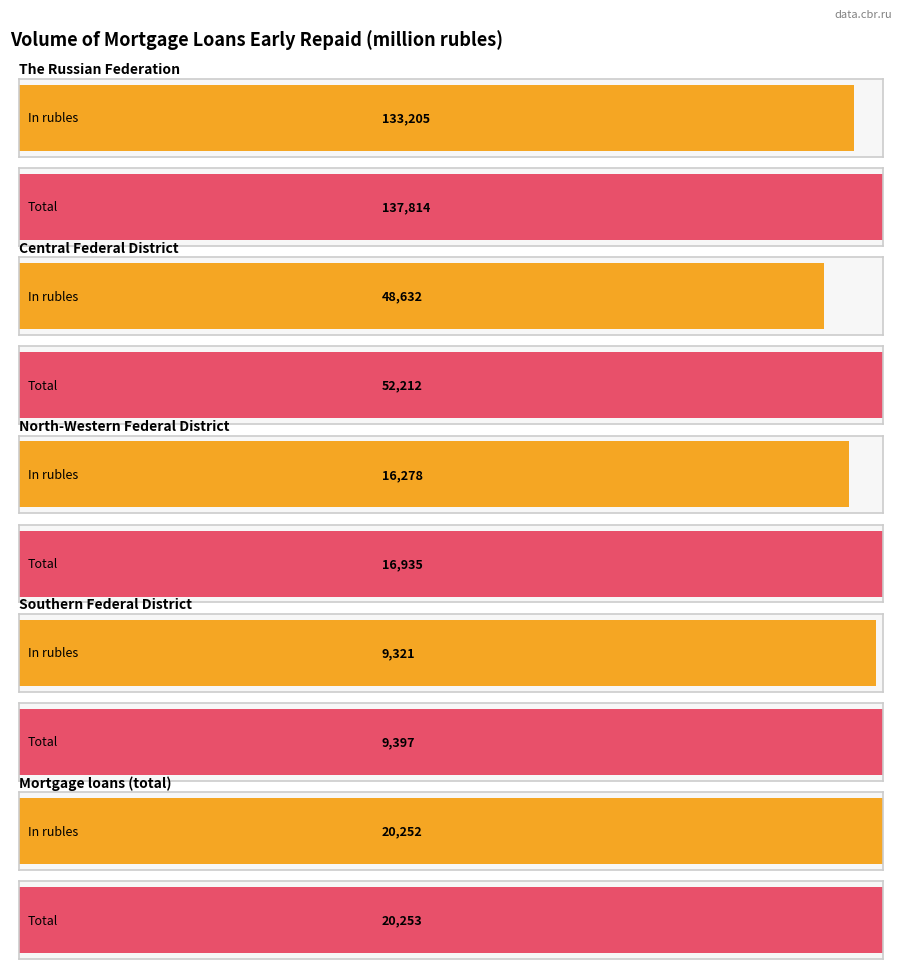

What is the greatest value displayed?

137814